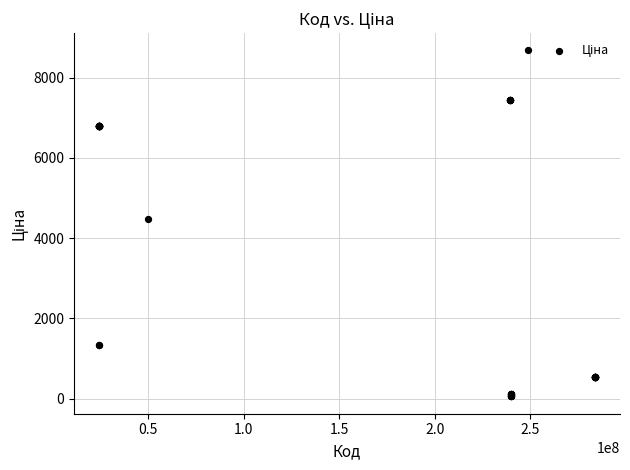

What Y value in the scatter plot is closest to 4367?

4470.6